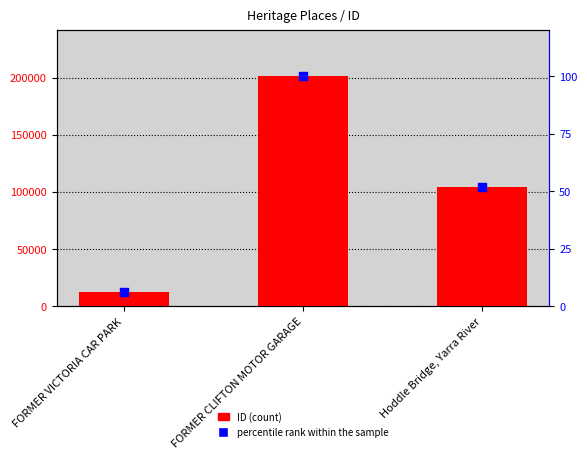

Which series has the largest total across all categories?

ID